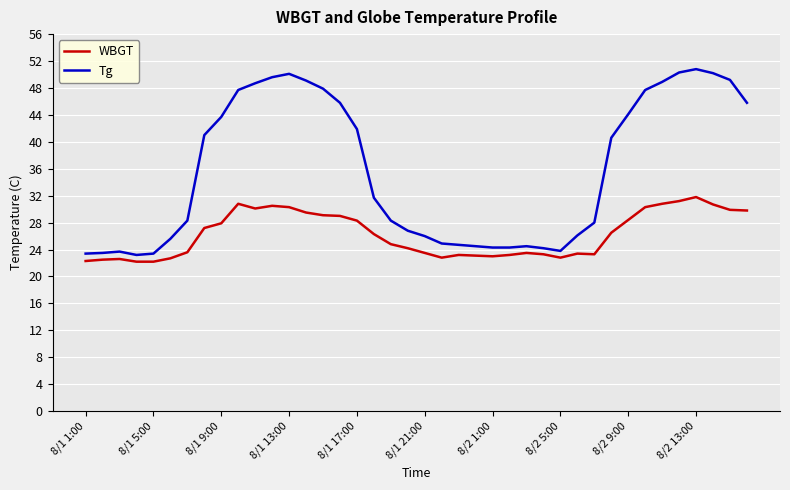

What is the difference between the maximum and minimum values in the WBGT series?

9.6